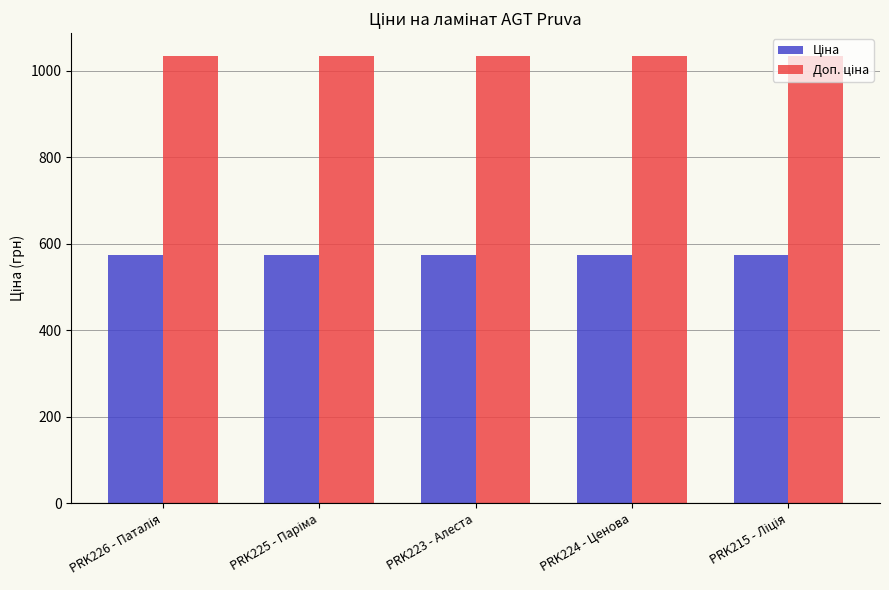

What is the greatest value displayed?

1035.1